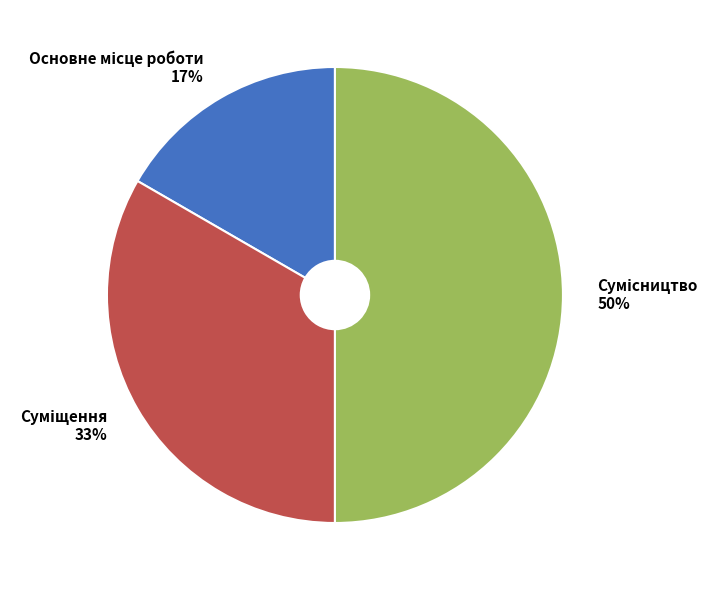

To the nearest percent, what is the average slice percentage?

33%